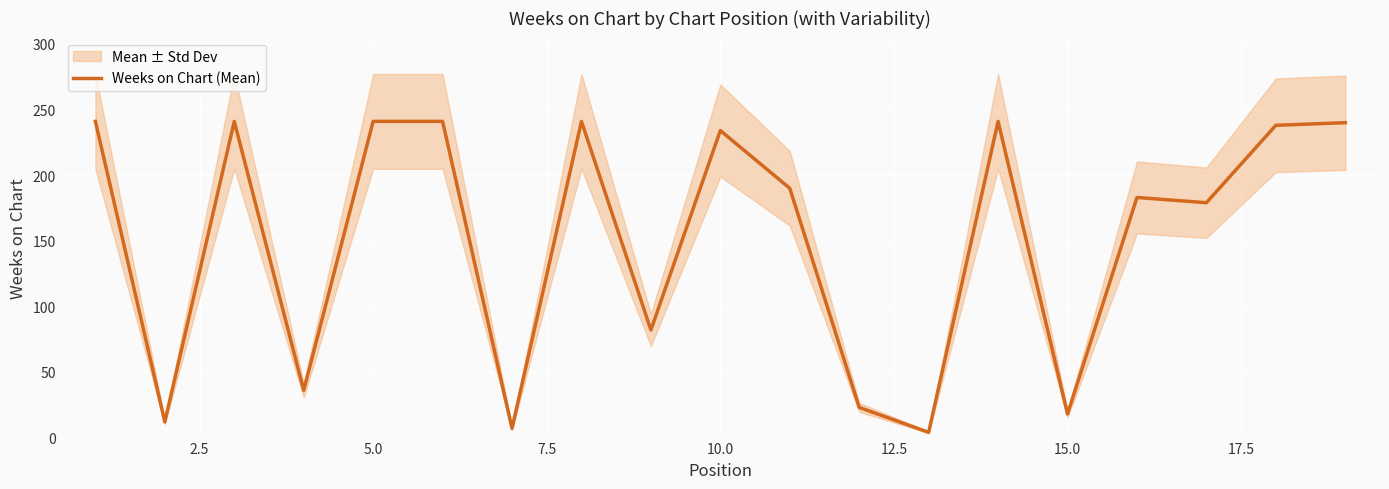

True or false: Weeks on Chart (Mean) has a value of 75 at 10.0.

False